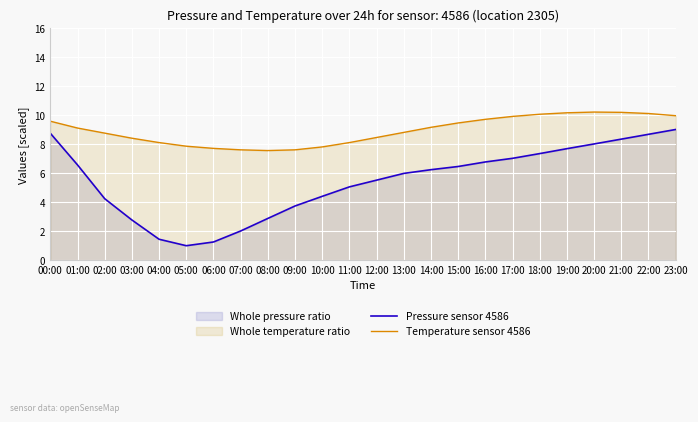

How many lines are shown in the chart?

2